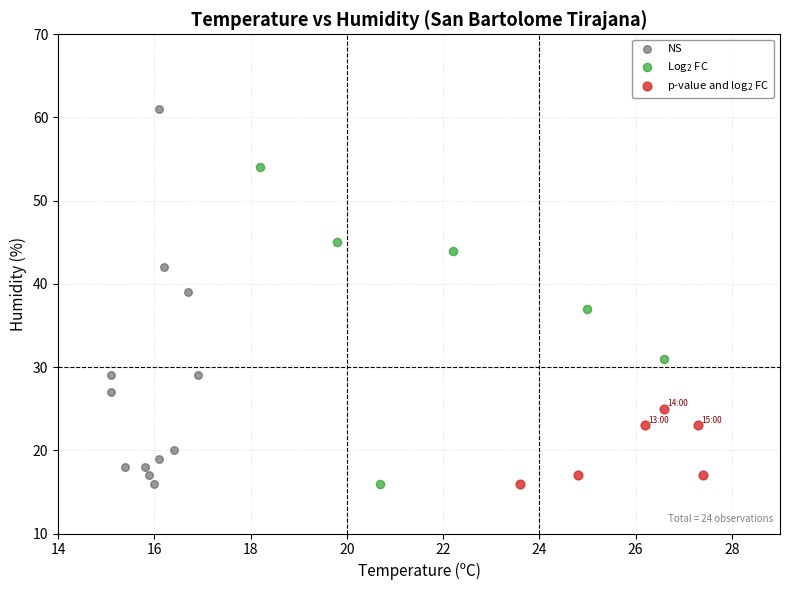

Which series has the largest Y range (max minus min)?

NS